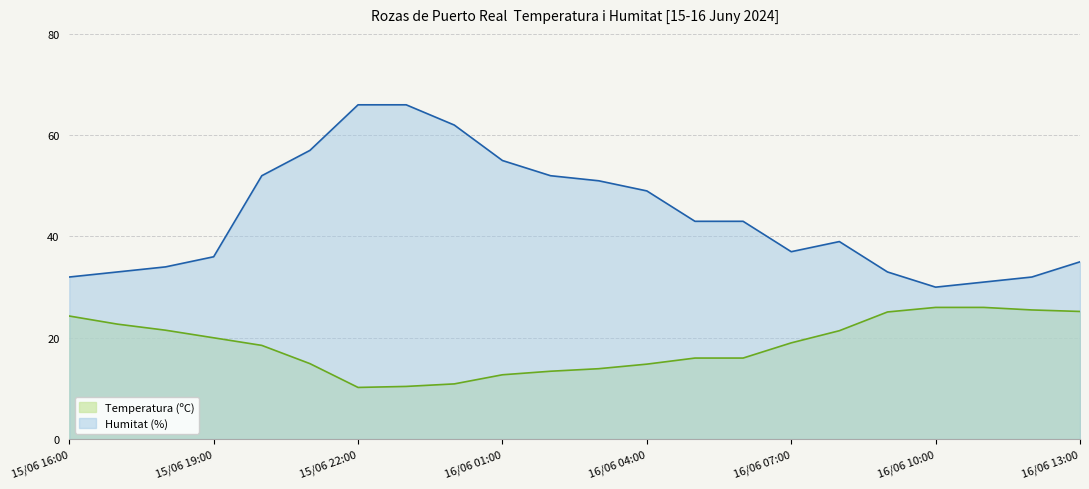

Reading right to left, list all the values displayed in this chart.

Temperatura (ºC): 25.2	25.5	26.0	26.0	25.1	21.4	19.0	16.0	16.0	14.8	13.9	13.4	12.7	10.9	10.4	10.2	14.9	18.5	20.0	21.5	22.7	24.3
Humitat (%): 35.0	32.0	31.0	30.0	33.0	39.0	37.0	43.0	43.0	49.0	51.0	52.0	55.0	62.0	66.0	66.0	57.0	52.0	36.0	34.0	33.0	32.0